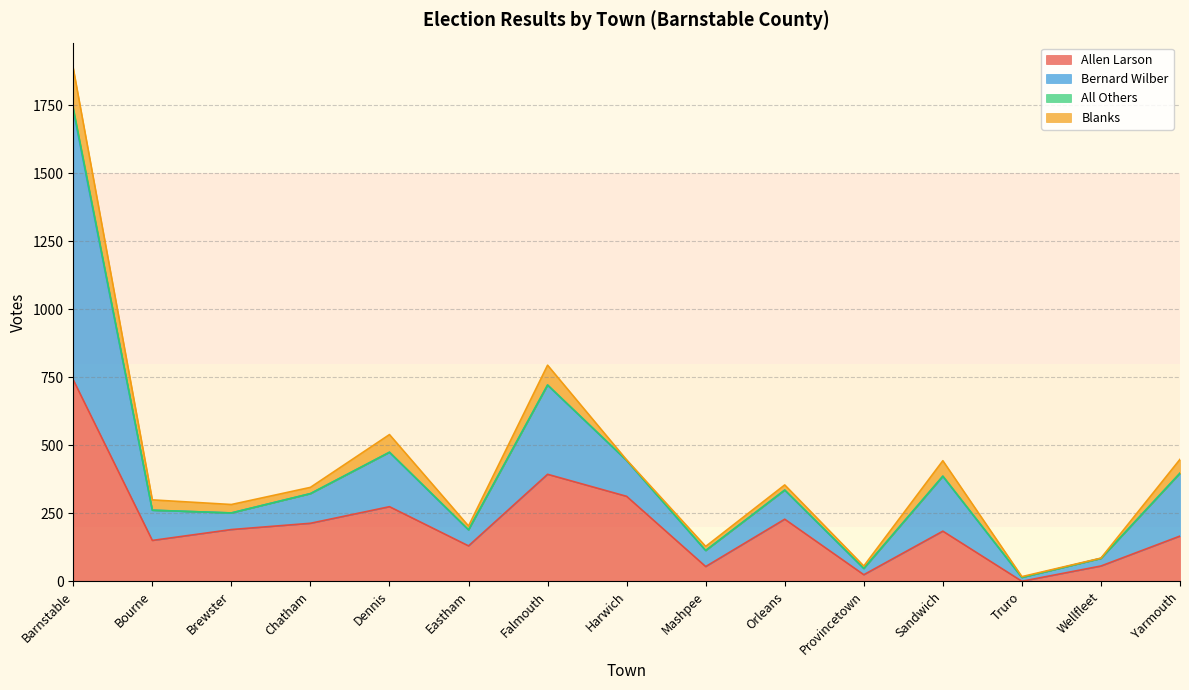

The Allen Larson series shows 388 at Dennis. True or false?

False